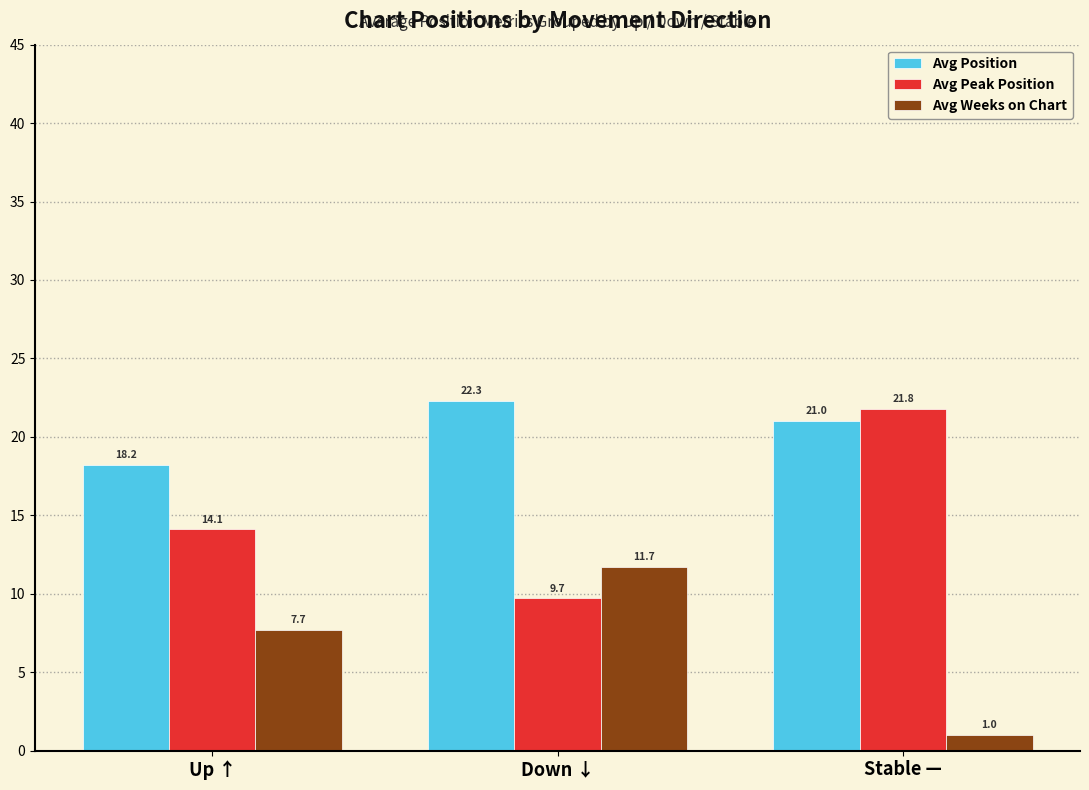

What is the difference between the highest and lowest values at Stable —?

20.8